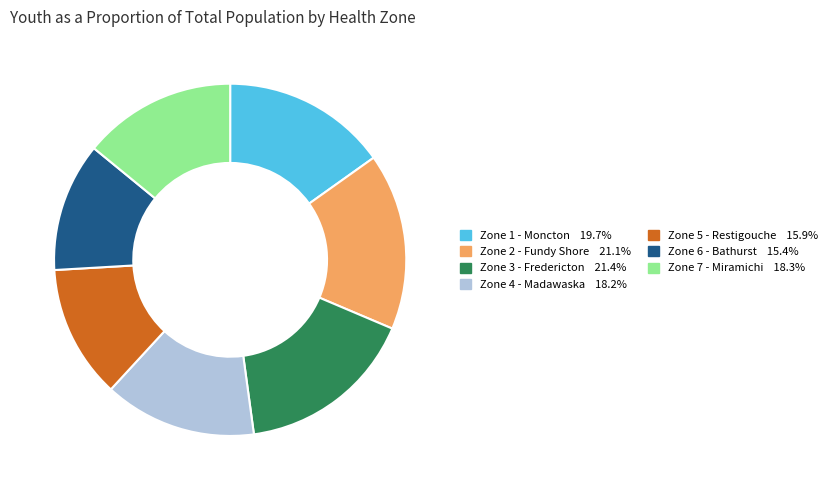

Is there a majority slice in this chart?

No